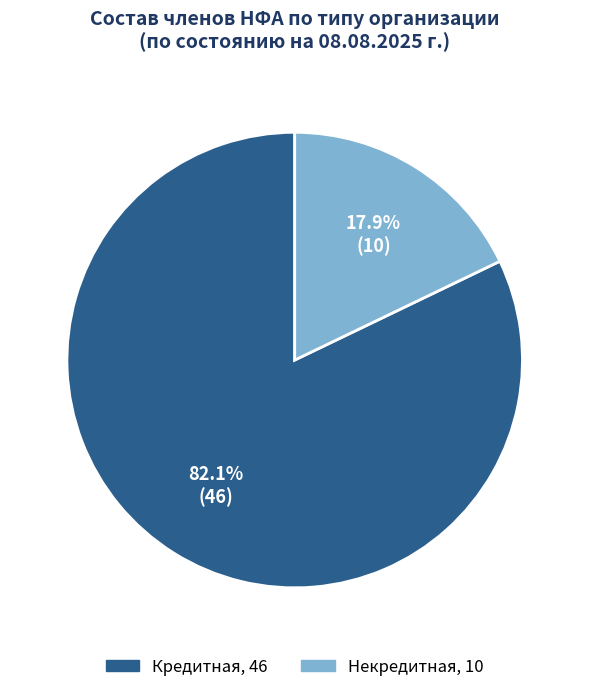

What is the largest slice in the pie chart?

Кредитная